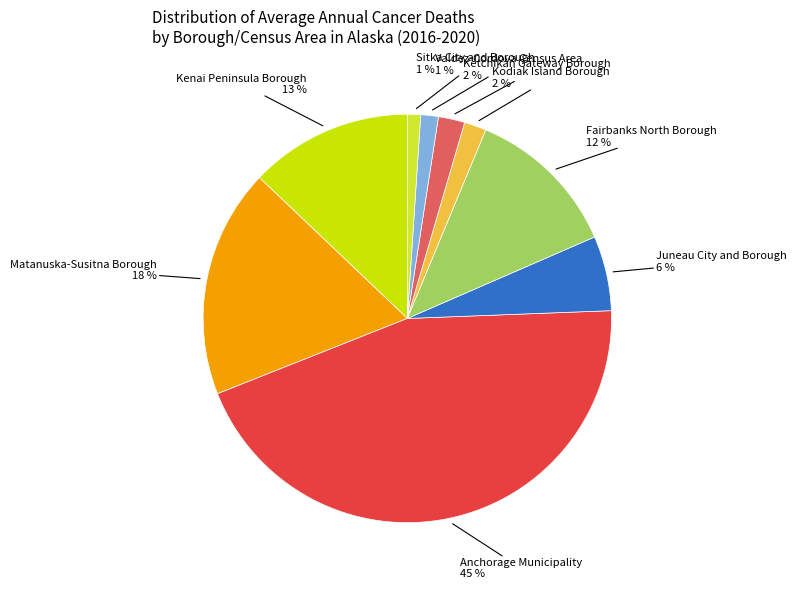

Is there a majority slice in this chart?

No